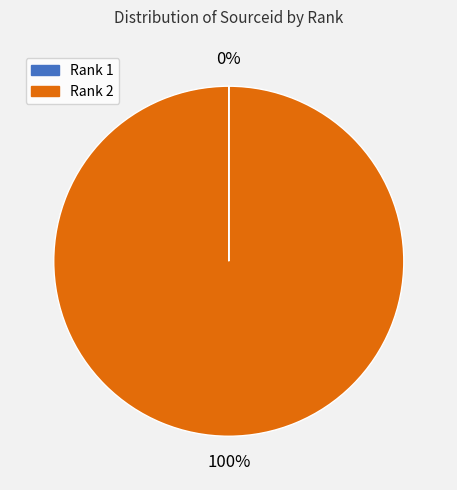

To the nearest percent, what is the average slice percentage?

50%